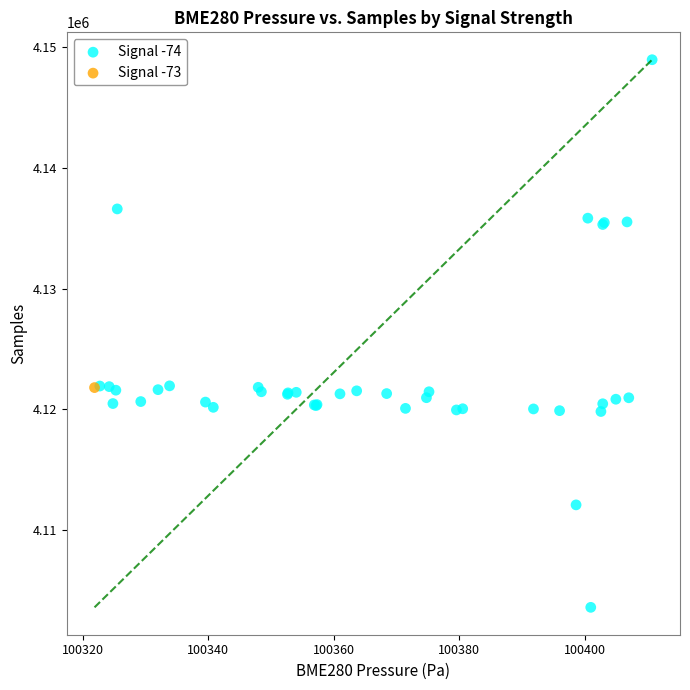

What are all the series names shown in the legend?

Signal -74, Signal -73